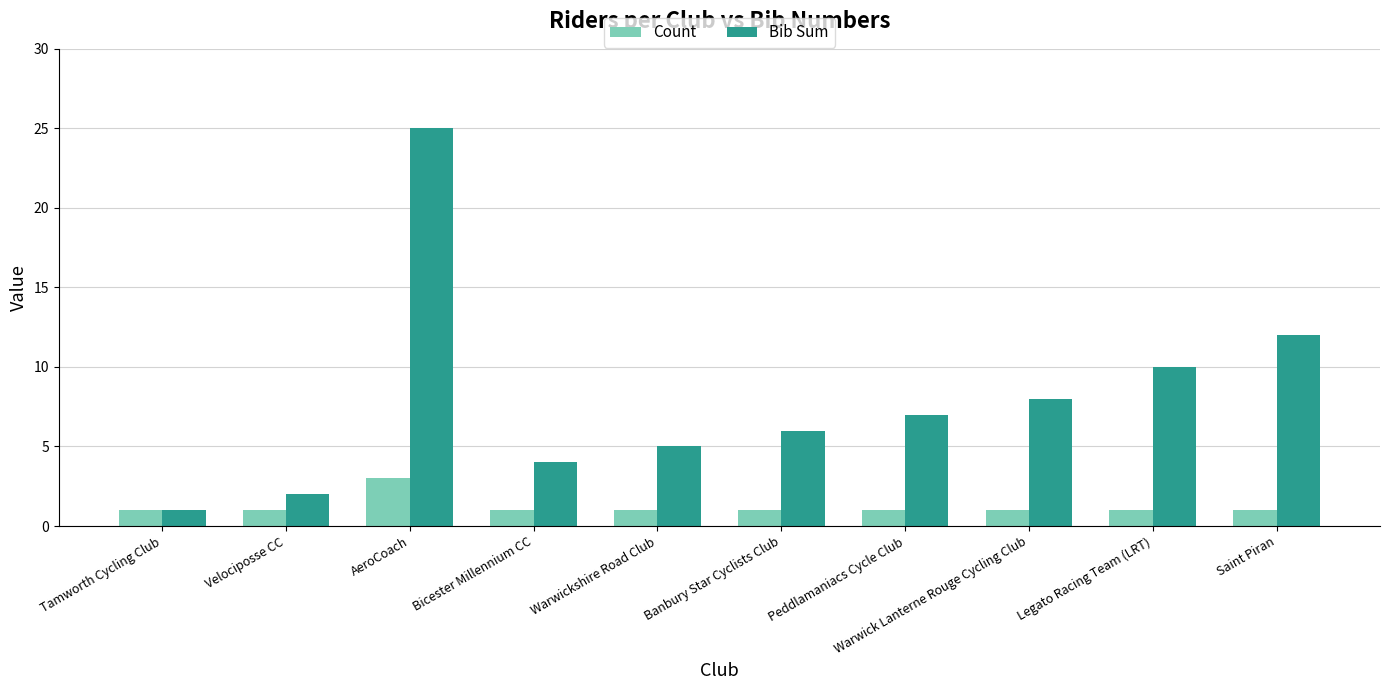

What is the spread (max minus min) of values at Velociposse CC?

1